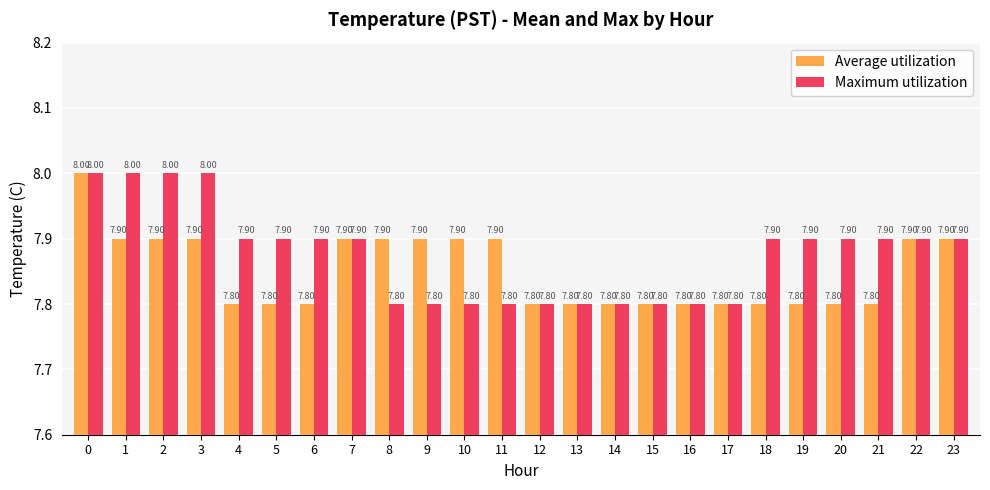

How many distinct data groups are displayed?

2